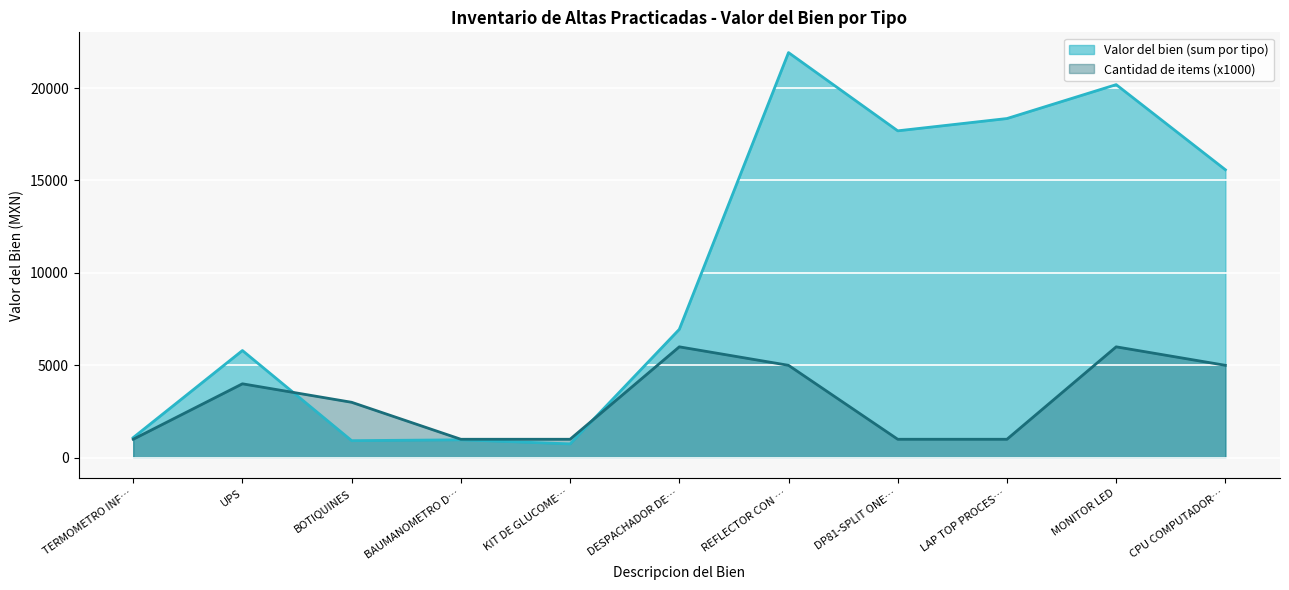

How many lines are shown in the chart?

2